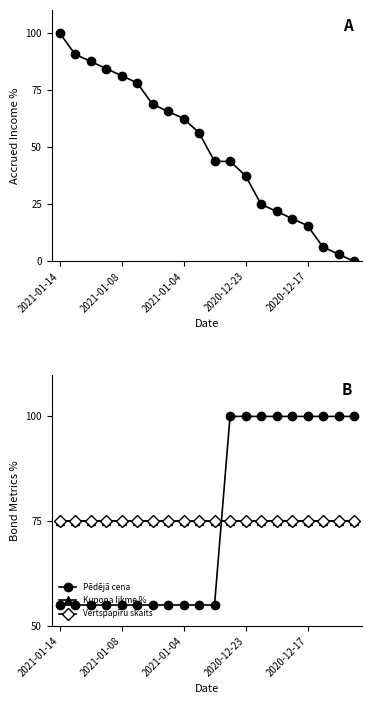

Between which two adjacent categories do Vērtspapīru skaits and Uzkrātais ienākums first intersect?

5 and 6